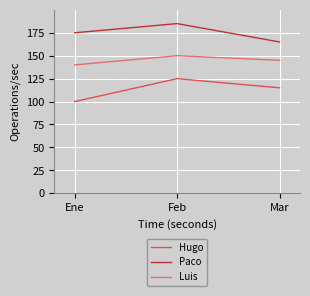

Which series has the largest range (max minus min)?

Hugo